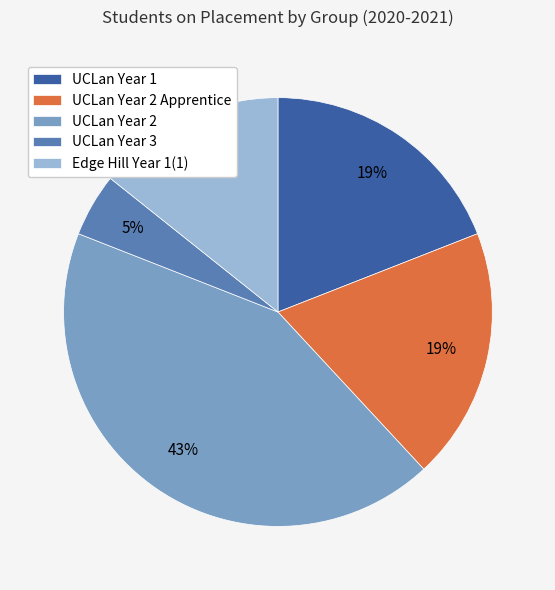

What percentage is the UCLan Year 2 Apprentice slice, to the nearest percent?

19%